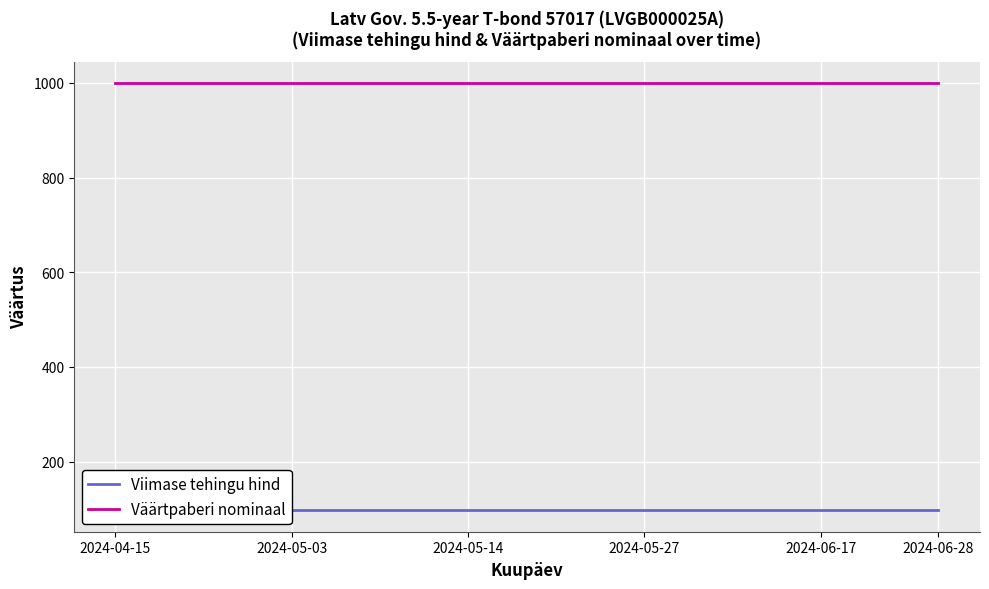

True or false: Viimase tehingu hind and Väärtpaberi nominaal cross at least once.

False